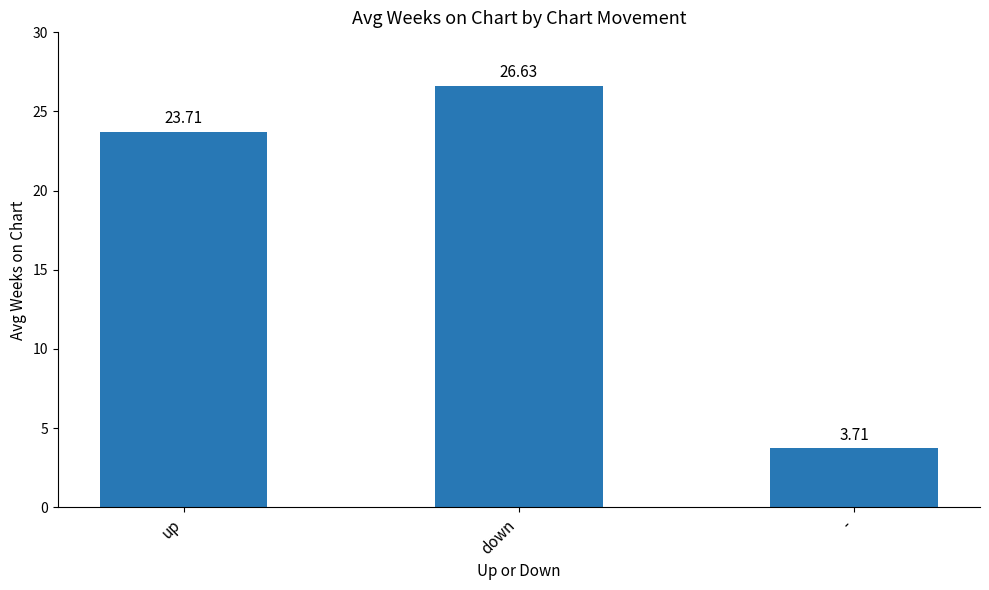

The value at down is 26.6. True or false?

True